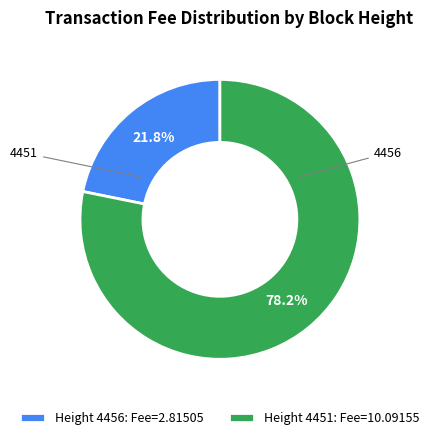

How much of the chart is everything except 4456?

78.2%